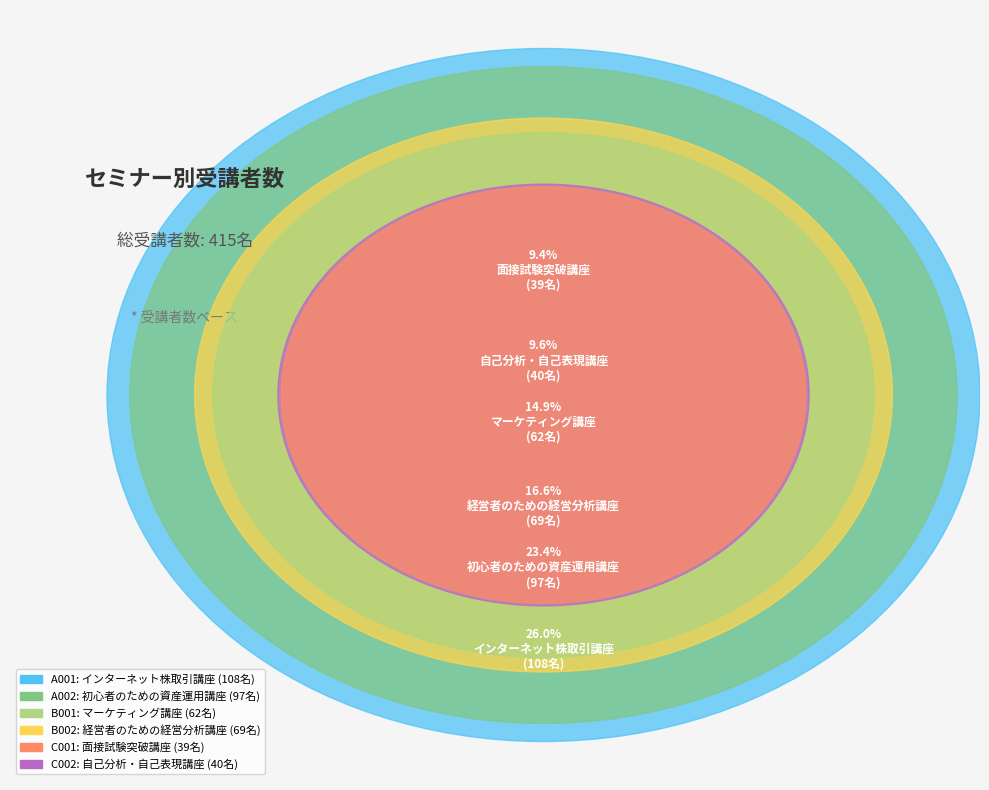

Rank the categories by value from highest to lowest.

A001, A002, B002, B001, C002, C001